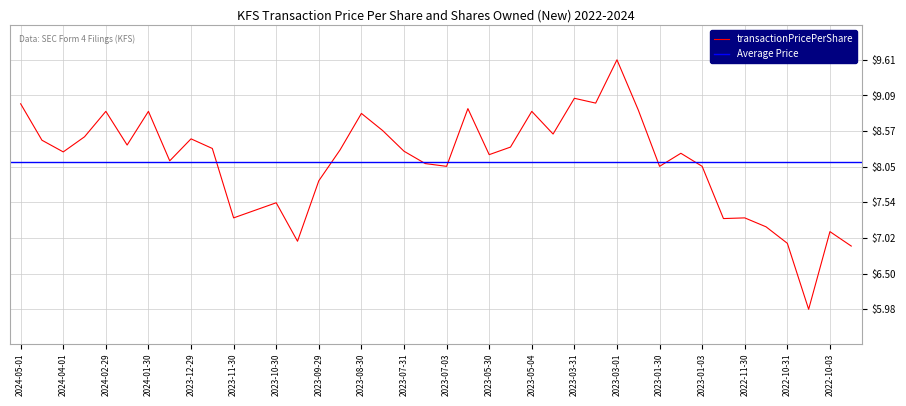

What is the label of the 4th point from the right?

2022-10-31